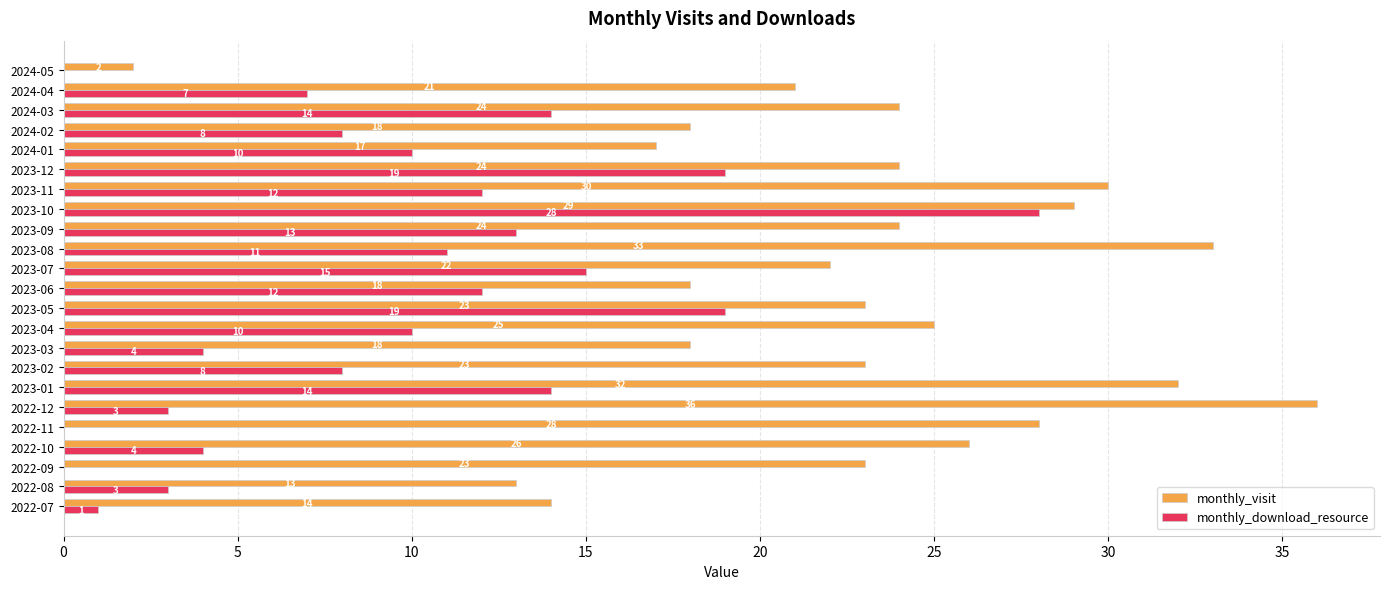

What is the approximate value of monthly_visit at 2024-02, to the nearest 5?

20